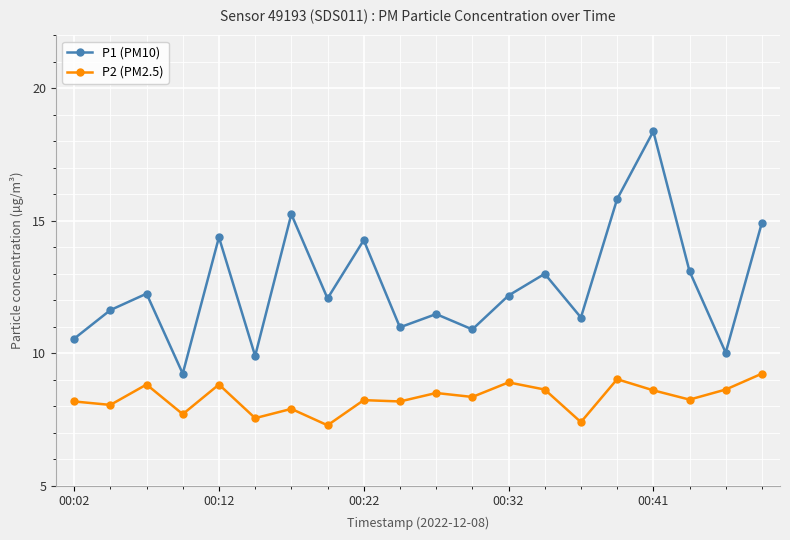

What is the maximum value for P2 (PM2.5)?

9.2